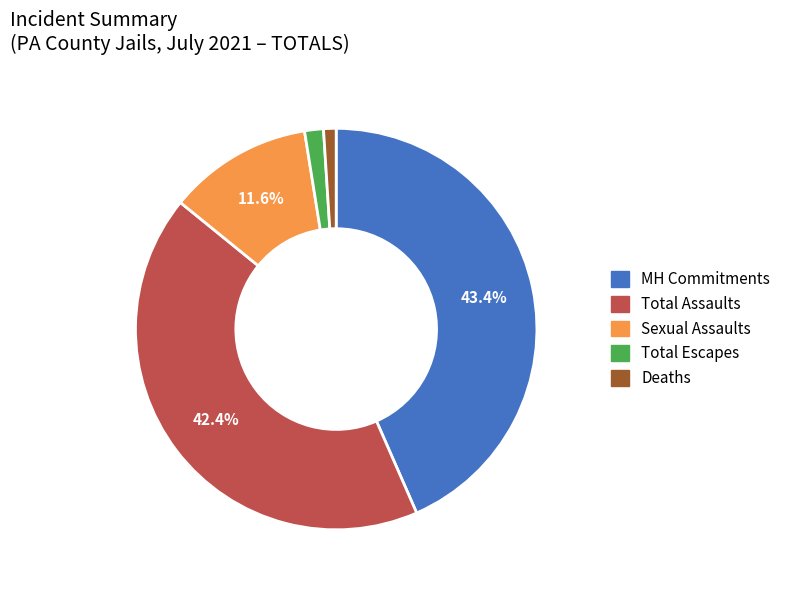

How many slices are in this pie chart?

5